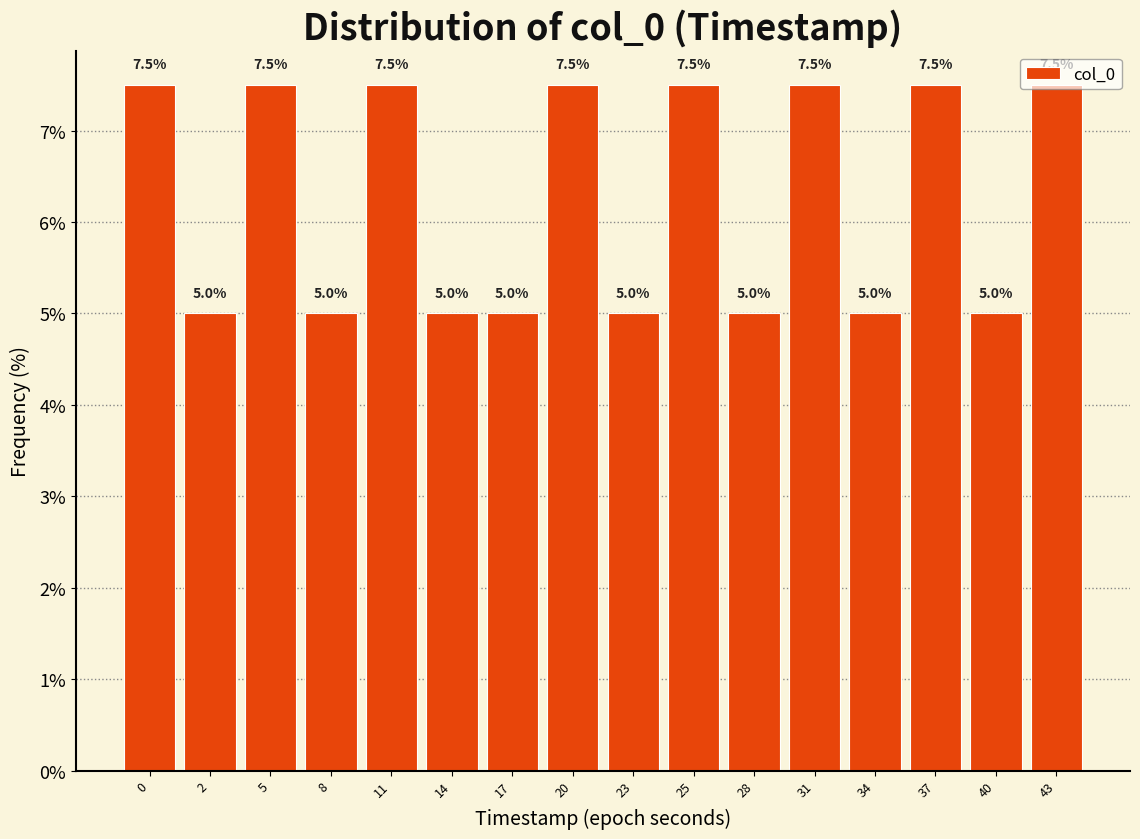

What is the change in value from 31 to 40?

-2.5